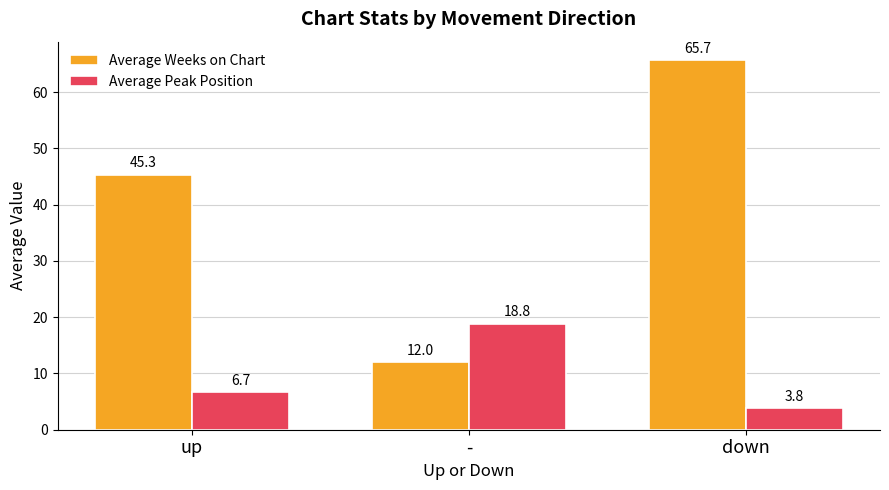

Which series has the widest spread of values?

Average Weeks on Chart